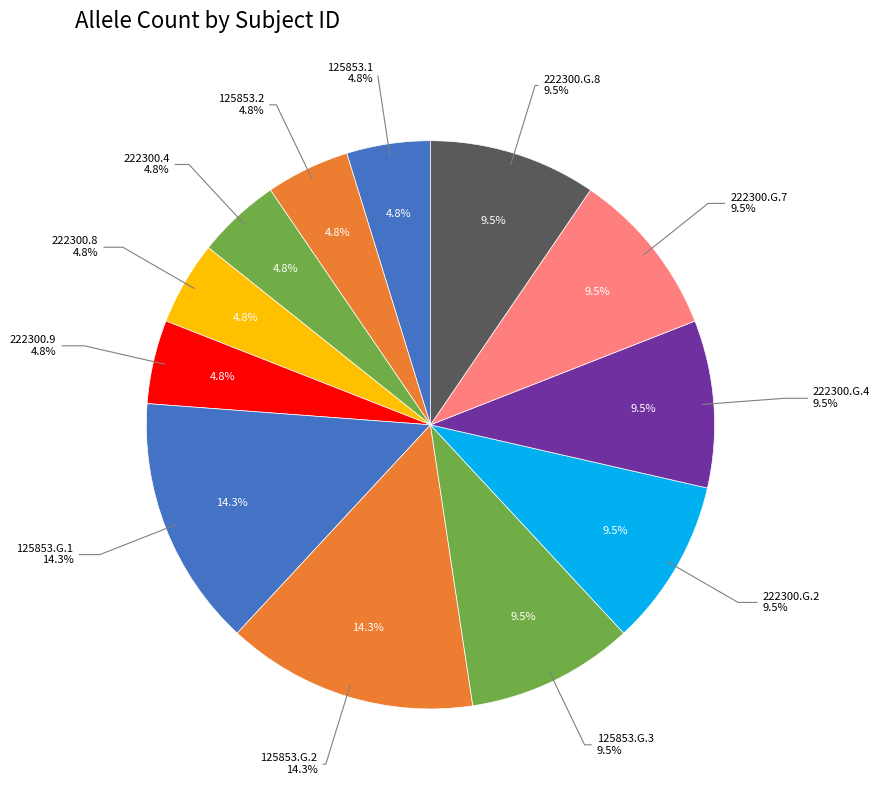

The 222300.G.7 slice represents 22% of the pie. True or false?

False